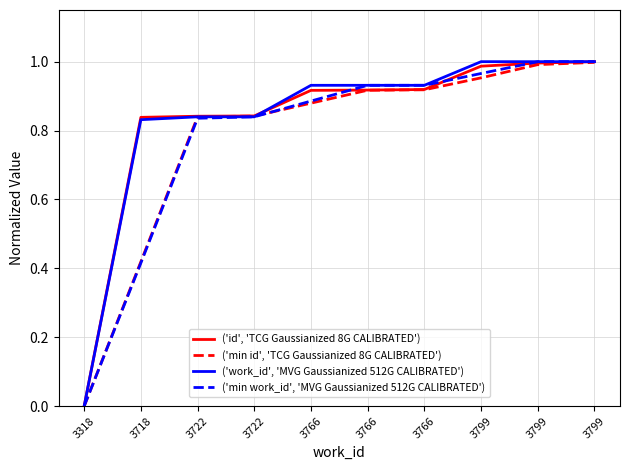

What are all the series names shown in the legend?

('id', 'TCG Gaussianized 8G CALIBRATED'), ('min id', 'TCG Gaussianized 8G CALIBRATED'), ('work_id', 'MVG Gaussianized 512G CALIBRATED'), ('min work_id', 'MVG Gaussianized 512G CALIBRATED')